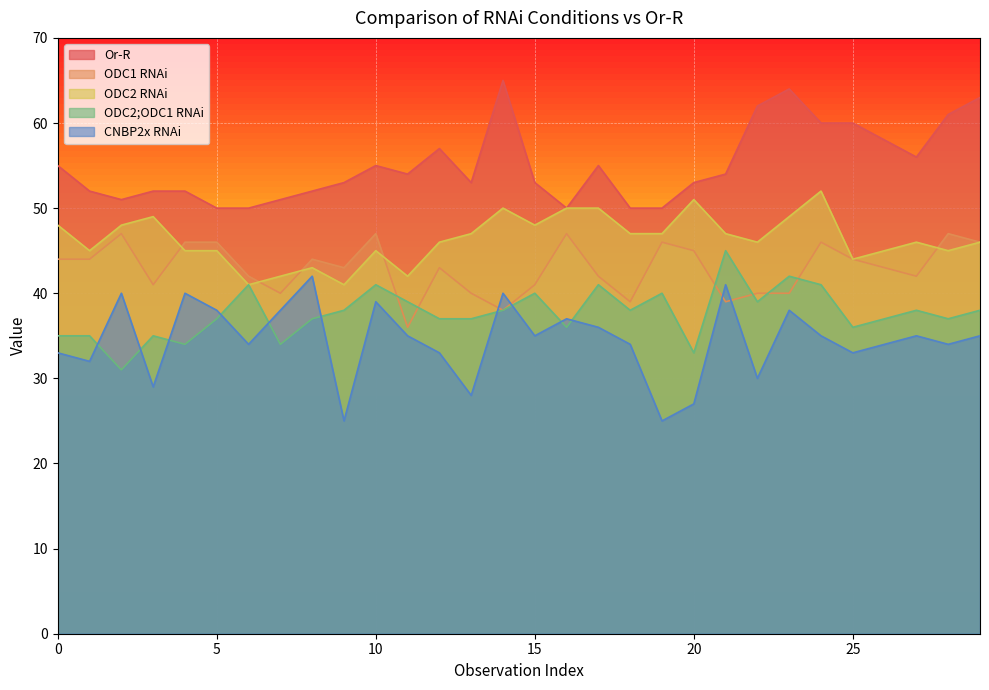

What is the sum of the ODC2 RNAi values at 25 and 10?

89